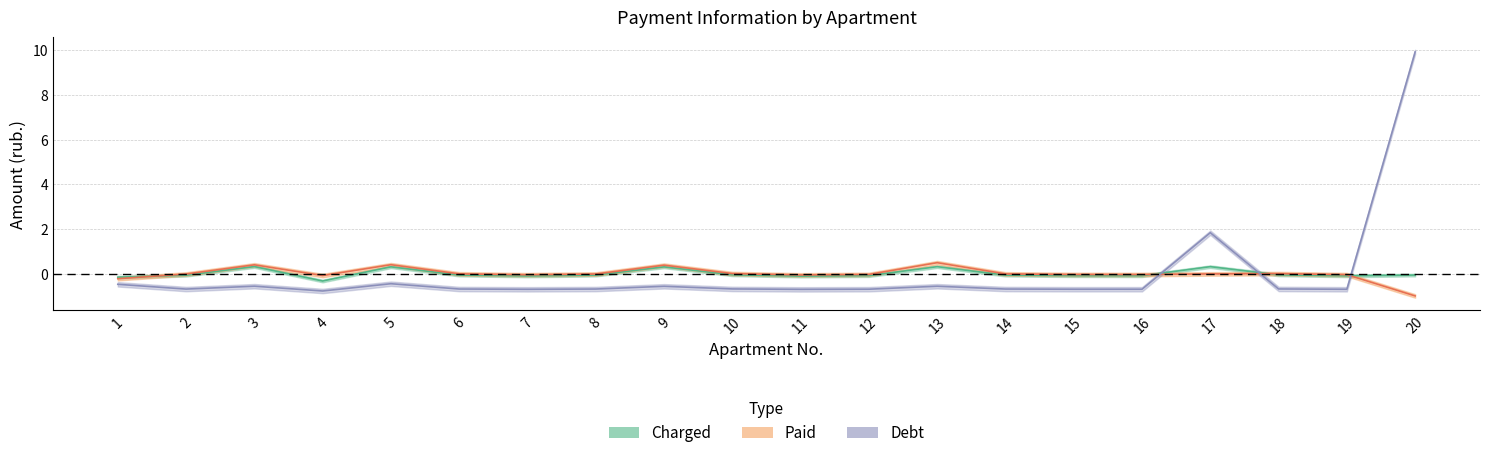

How many positive values does the debt series have?

2